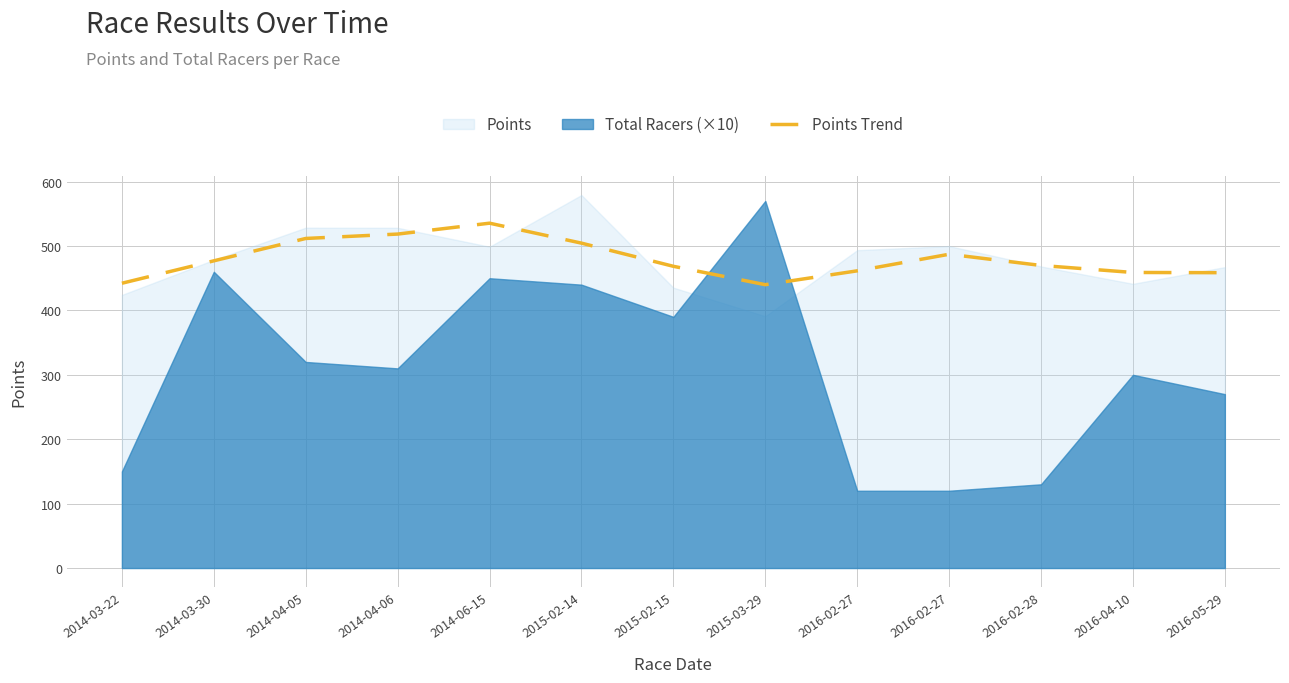

Reading right to left, extract all data points from this chart.

458.6	458.9	469.8	487.2	461.5	440.0	468.5	504.5	535.5	518.6	511.7	477.0	442.2